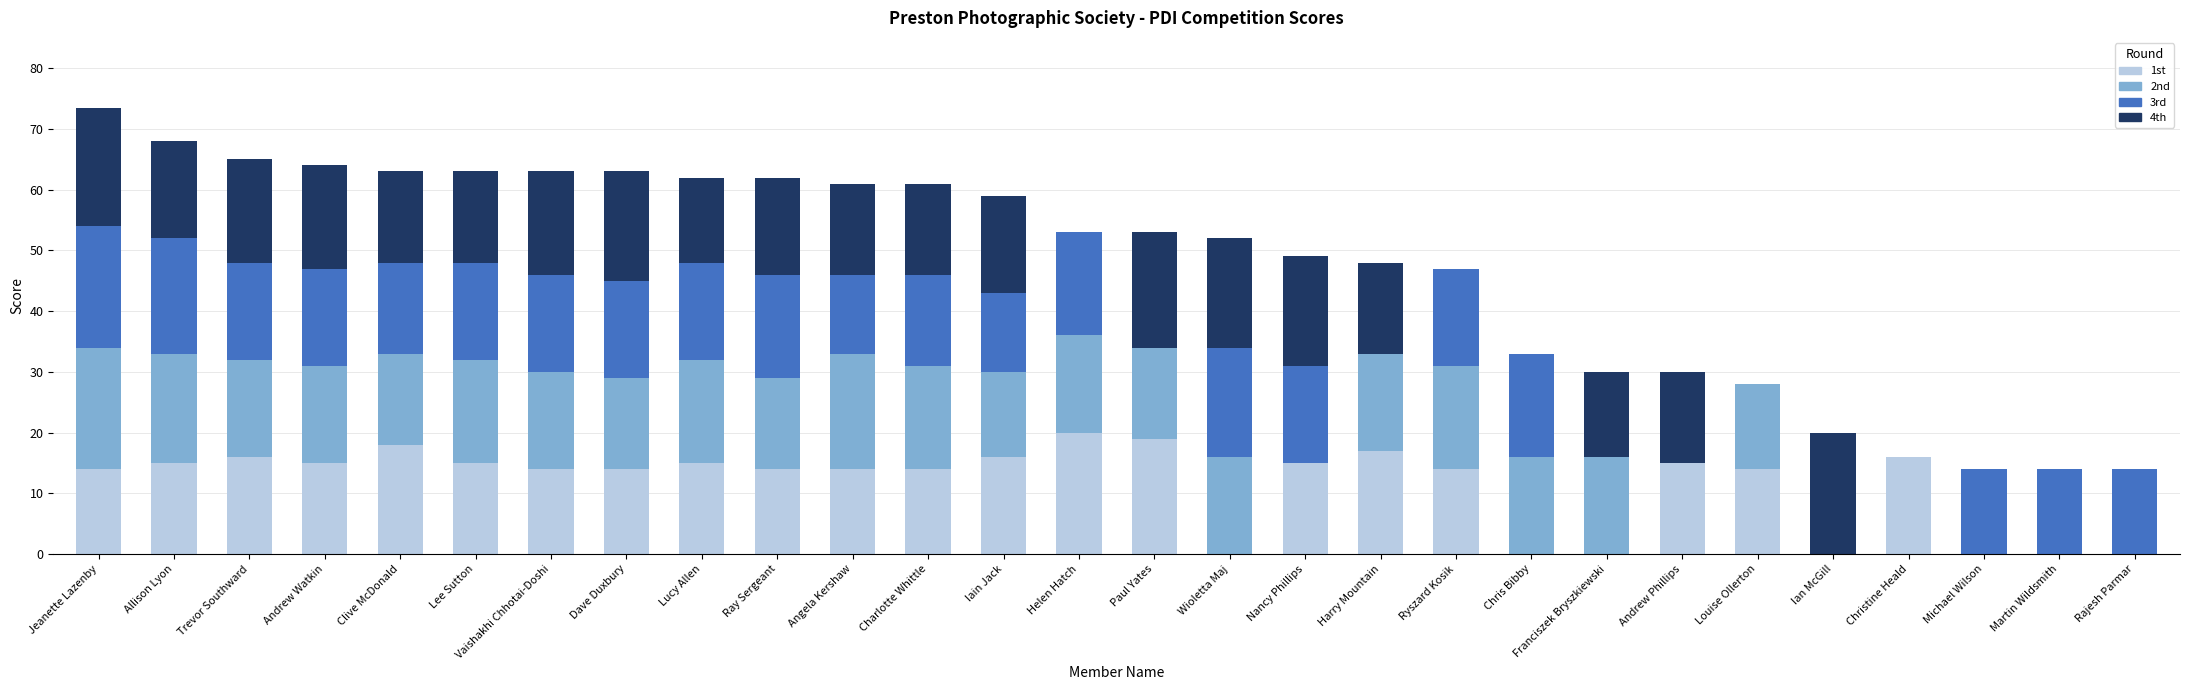

True or false: 1st has a value of -12.9 at Michael Wilson.

False